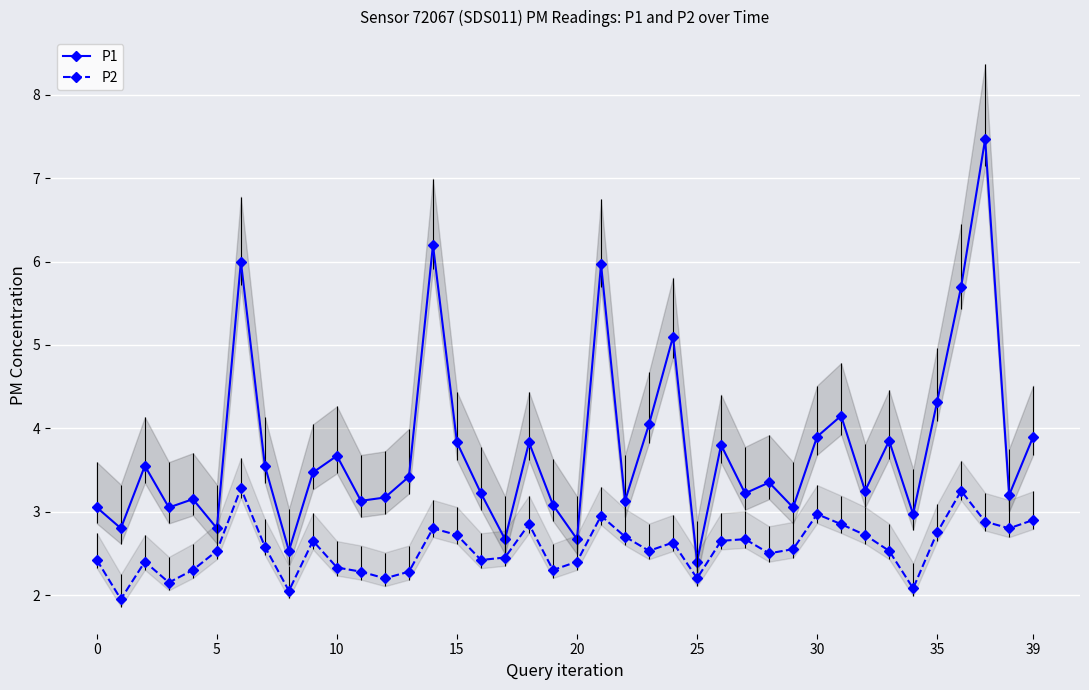

At which category is the sum across all series the highest?

37